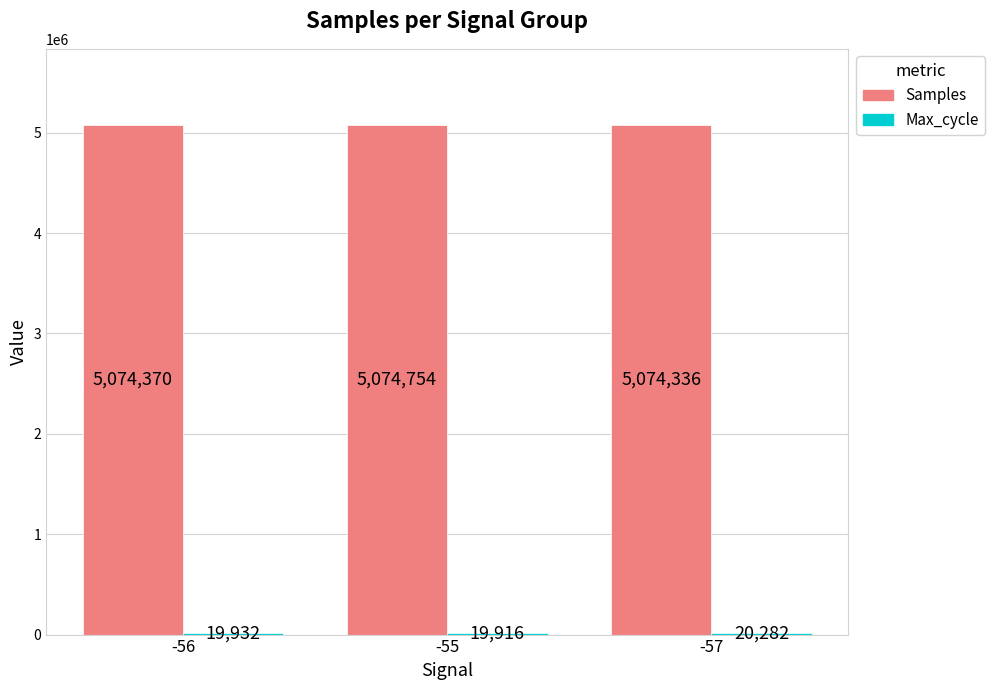

What is the sum of all Samples values?

15223460